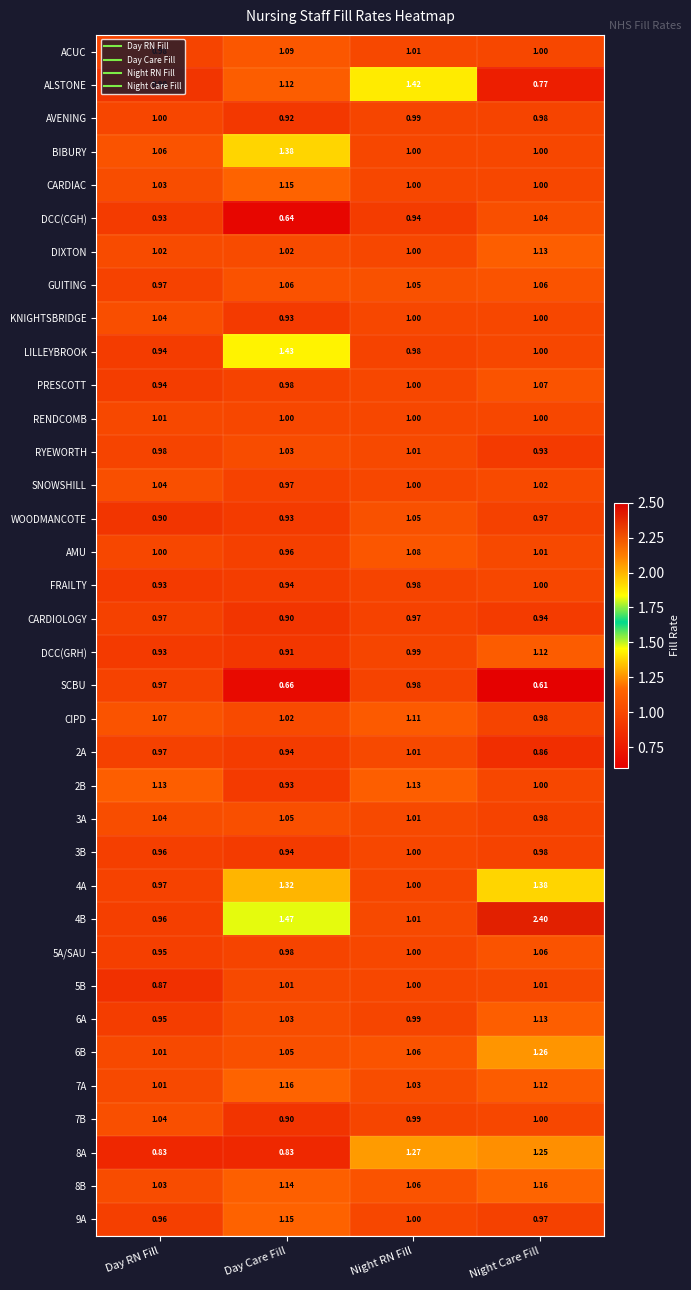

Which series has the widest spread of values?

4B